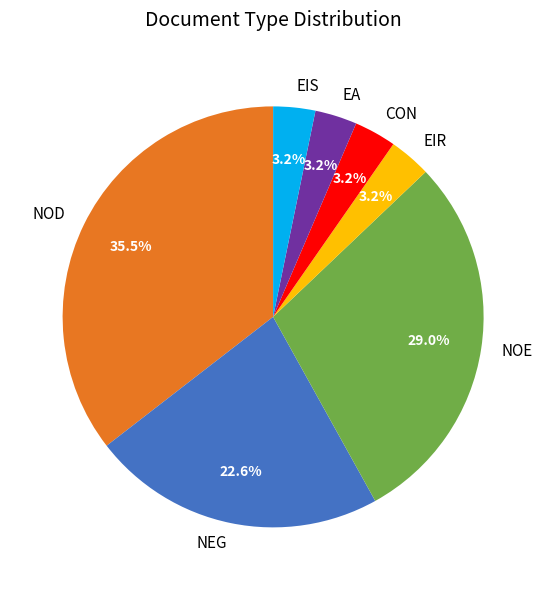

To the nearest percent, what is the average slice percentage?

14%